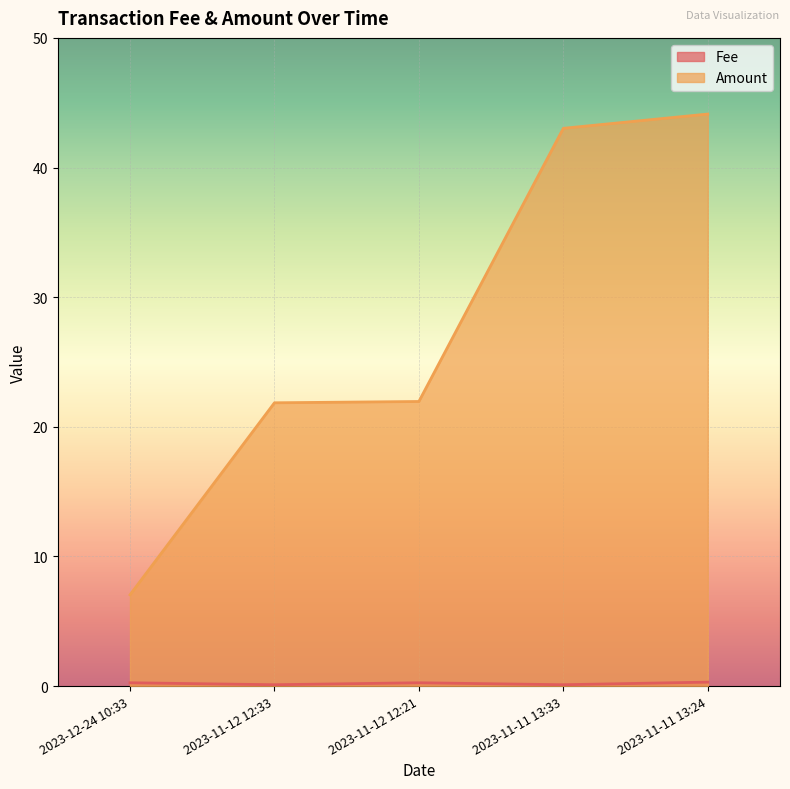

Reading left to right, transcribe all the data shown in this chart.

Fee: 0.2	0.1	0.2	0.1	0.3
Amount: 7.0	21.8	21.9	43.0	44.1